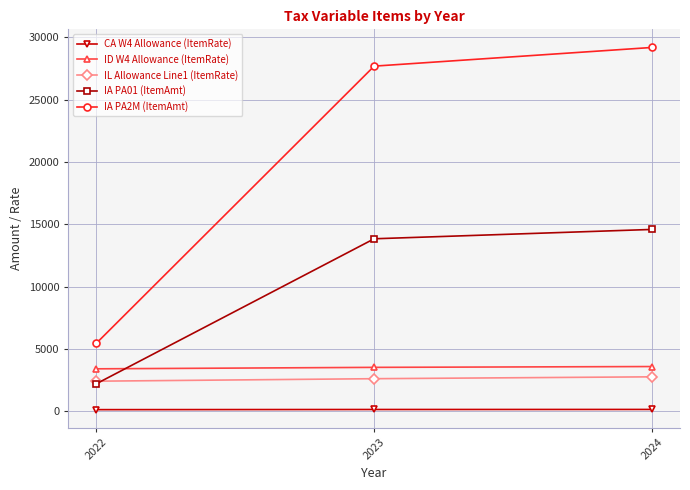

What are all the series names shown in the legend?

CA W4 Allowance (ItemRate), ID W4 Allowance (ItemRate), IL Allowance Line1 (ItemRate), IA PA01 (ItemAmt), IA PA2M (ItemAmt)